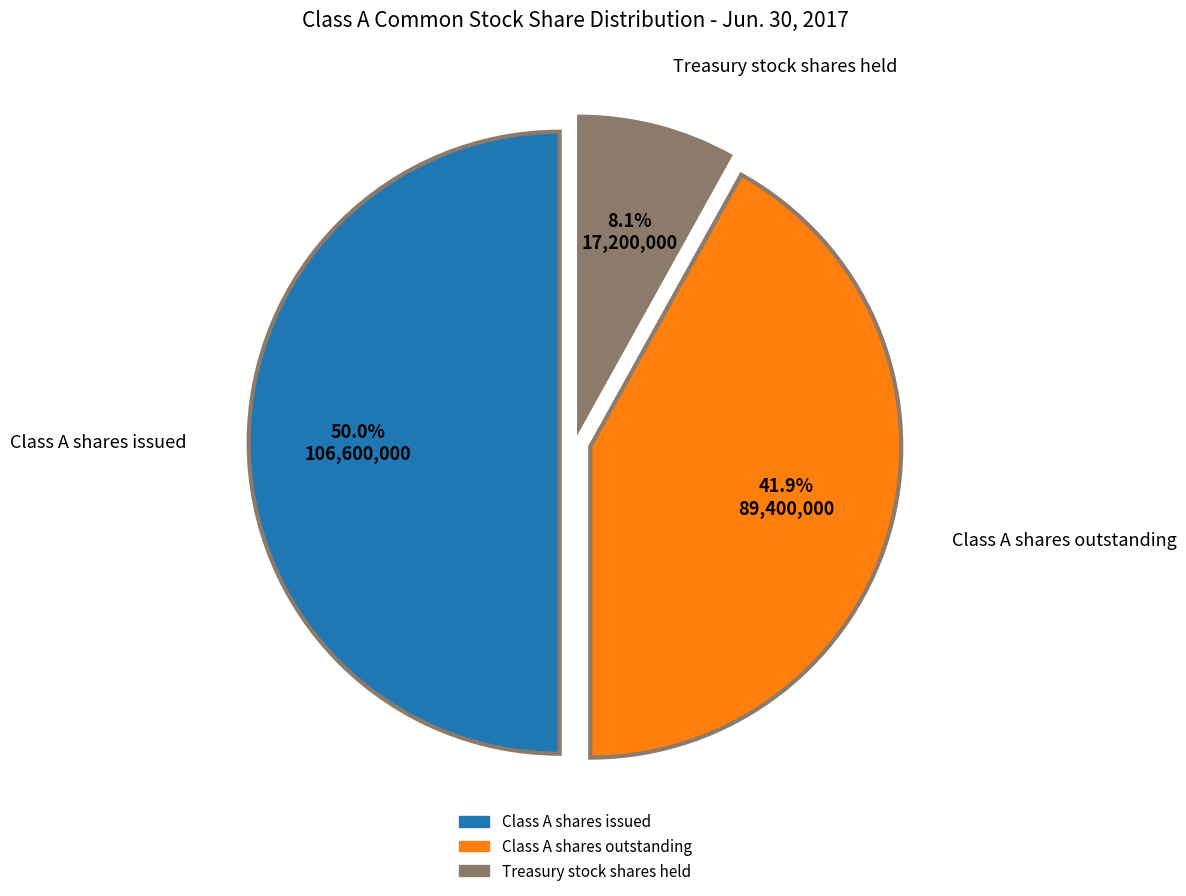

Combined, do Class A shares outstanding and Class A shares issued account for over 50%?

Yes